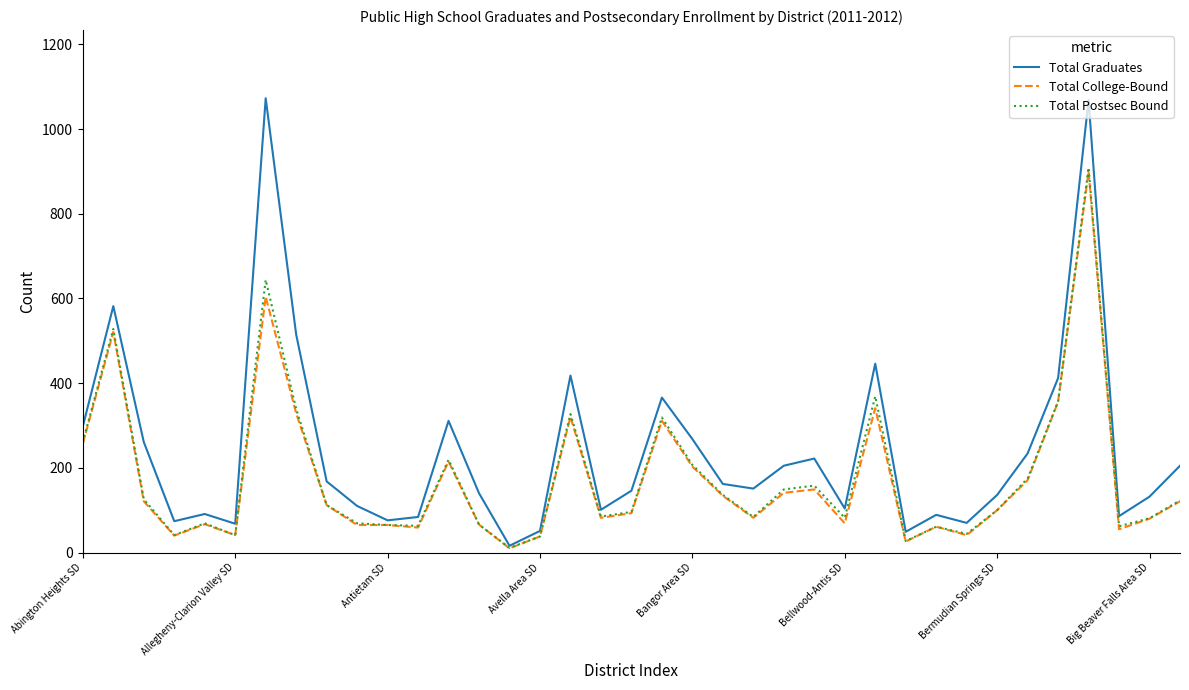

Which series has the largest range (max minus min)?

Total Graduates